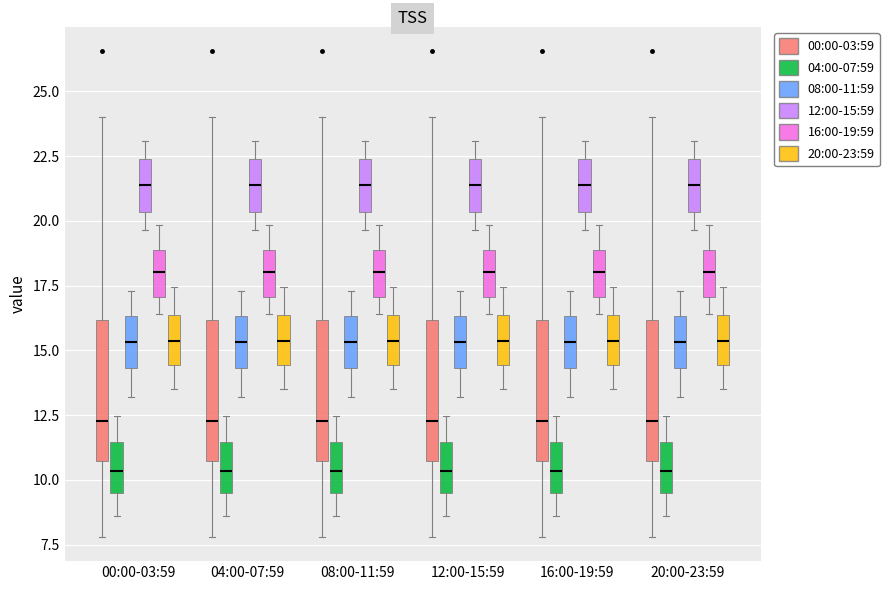

Reading left to right, transcribe this box plot: for each box, give where its median line is, the range the box spans, and where its two whiskers end, as read against the y-axis. The values are not printed on the chart, so give them approximately, as read against the axis.

00:00-03:59 (00:00-03:59): median 12.5, box 10.5 to 16.0, whiskers 8.0 to 24.0
00:00-03:59 (04:00-07:59): median 10.5, box 9.5 to 11.5, whiskers 8.5 to 12.5
00:00-03:59 (08:00-11:59): median 15.5, box 14.5 to 16.5, whiskers 13.0 to 17.5
00:00-03:59 (12:00-15:59): median 21.5, box 20.5 to 22.5, whiskers 19.5 to 23.0
00:00-03:59 (16:00-19:59): median 18.0, box 17.0 to 19.0, whiskers 16.5 to 20.0
00:00-03:59 (20:00-23:59): median 15.5, box 14.5 to 16.5, whiskers 13.5 to 17.5
04:00-07:59 (00:00-03:59): median 12.5, box 10.5 to 16.0, whiskers 8.0 to 24.0
04:00-07:59 (04:00-07:59): median 10.5, box 9.5 to 11.5, whiskers 8.5 to 12.5
04:00-07:59 (08:00-11:59): median 15.5, box 14.5 to 16.5, whiskers 13.0 to 17.5
04:00-07:59 (12:00-15:59): median 21.5, box 20.5 to 22.5, whiskers 19.5 to 23.0
04:00-07:59 (16:00-19:59): median 18.0, box 17.0 to 19.0, whiskers 16.5 to 20.0
04:00-07:59 (20:00-23:59): median 15.5, box 14.5 to 16.5, whiskers 13.5 to 17.5
08:00-11:59 (00:00-03:59): median 12.5, box 10.5 to 16.0, whiskers 8.0 to 24.0
08:00-11:59 (04:00-07:59): median 10.5, box 9.5 to 11.5, whiskers 8.5 to 12.5
08:00-11:59 (08:00-11:59): median 15.5, box 14.5 to 16.5, whiskers 13.0 to 17.5
08:00-11:59 (12:00-15:59): median 21.5, box 20.5 to 22.5, whiskers 19.5 to 23.0
08:00-11:59 (16:00-19:59): median 18.0, box 17.0 to 19.0, whiskers 16.5 to 20.0
08:00-11:59 (20:00-23:59): median 15.5, box 14.5 to 16.5, whiskers 13.5 to 17.5
12:00-15:59 (00:00-03:59): median 12.5, box 10.5 to 16.0, whiskers 8.0 to 24.0
12:00-15:59 (04:00-07:59): median 10.5, box 9.5 to 11.5, whiskers 8.5 to 12.5
12:00-15:59 (08:00-11:59): median 15.5, box 14.5 to 16.5, whiskers 13.0 to 17.5
12:00-15:59 (12:00-15:59): median 21.5, box 20.5 to 22.5, whiskers 19.5 to 23.0
12:00-15:59 (16:00-19:59): median 18.0, box 17.0 to 19.0, whiskers 16.5 to 20.0
12:00-15:59 (20:00-23:59): median 15.5, box 14.5 to 16.5, whiskers 13.5 to 17.5
16:00-19:59 (00:00-03:59): median 12.5, box 10.5 to 16.0, whiskers 8.0 to 24.0
16:00-19:59 (04:00-07:59): median 10.5, box 9.5 to 11.5, whiskers 8.5 to 12.5
16:00-19:59 (08:00-11:59): median 15.5, box 14.5 to 16.5, whiskers 13.0 to 17.5
16:00-19:59 (12:00-15:59): median 21.5, box 20.5 to 22.5, whiskers 19.5 to 23.0
16:00-19:59 (16:00-19:59): median 18.0, box 17.0 to 19.0, whiskers 16.5 to 20.0
16:00-19:59 (20:00-23:59): median 15.5, box 14.5 to 16.5, whiskers 13.5 to 17.5
20:00-23:59 (00:00-03:59): median 12.5, box 10.5 to 16.0, whiskers 8.0 to 24.0
20:00-23:59 (04:00-07:59): median 10.5, box 9.5 to 11.5, whiskers 8.5 to 12.5
20:00-23:59 (08:00-11:59): median 15.5, box 14.5 to 16.5, whiskers 13.0 to 17.5
20:00-23:59 (12:00-15:59): median 21.5, box 20.5 to 22.5, whiskers 19.5 to 23.0
20:00-23:59 (16:00-19:59): median 18.0, box 17.0 to 19.0, whiskers 16.5 to 20.0
20:00-23:59 (20:00-23:59): median 15.5, box 14.5 to 16.5, whiskers 13.5 to 17.5